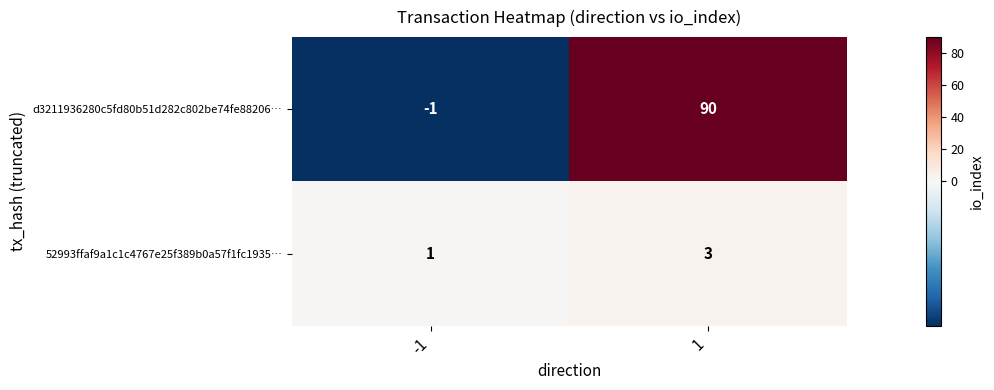

What is the sum of the d3211936280c5fd80b51d282c802be74fe88206… values at 1 and -1?

89